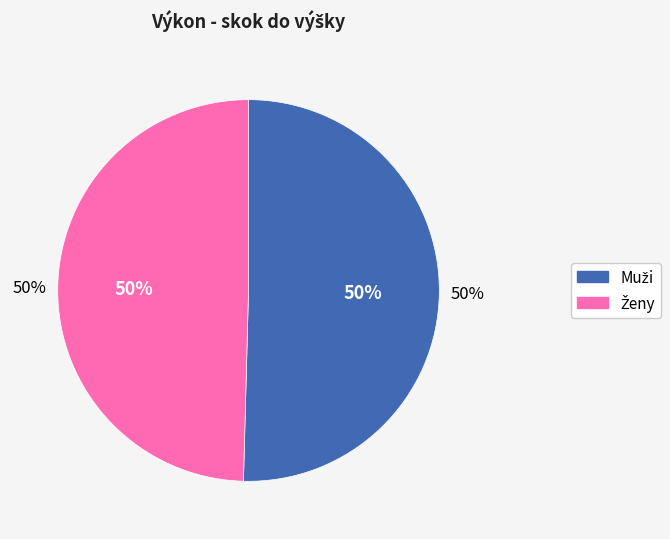

Which slice is the largest?

skok do výšky - Muži